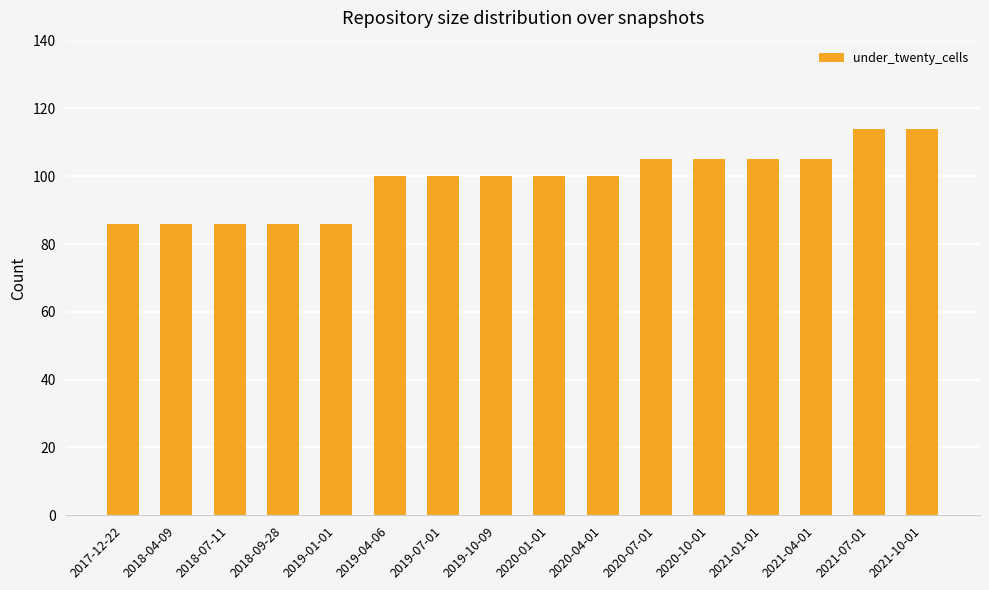

What is the difference between the maximum and minimum values?

28